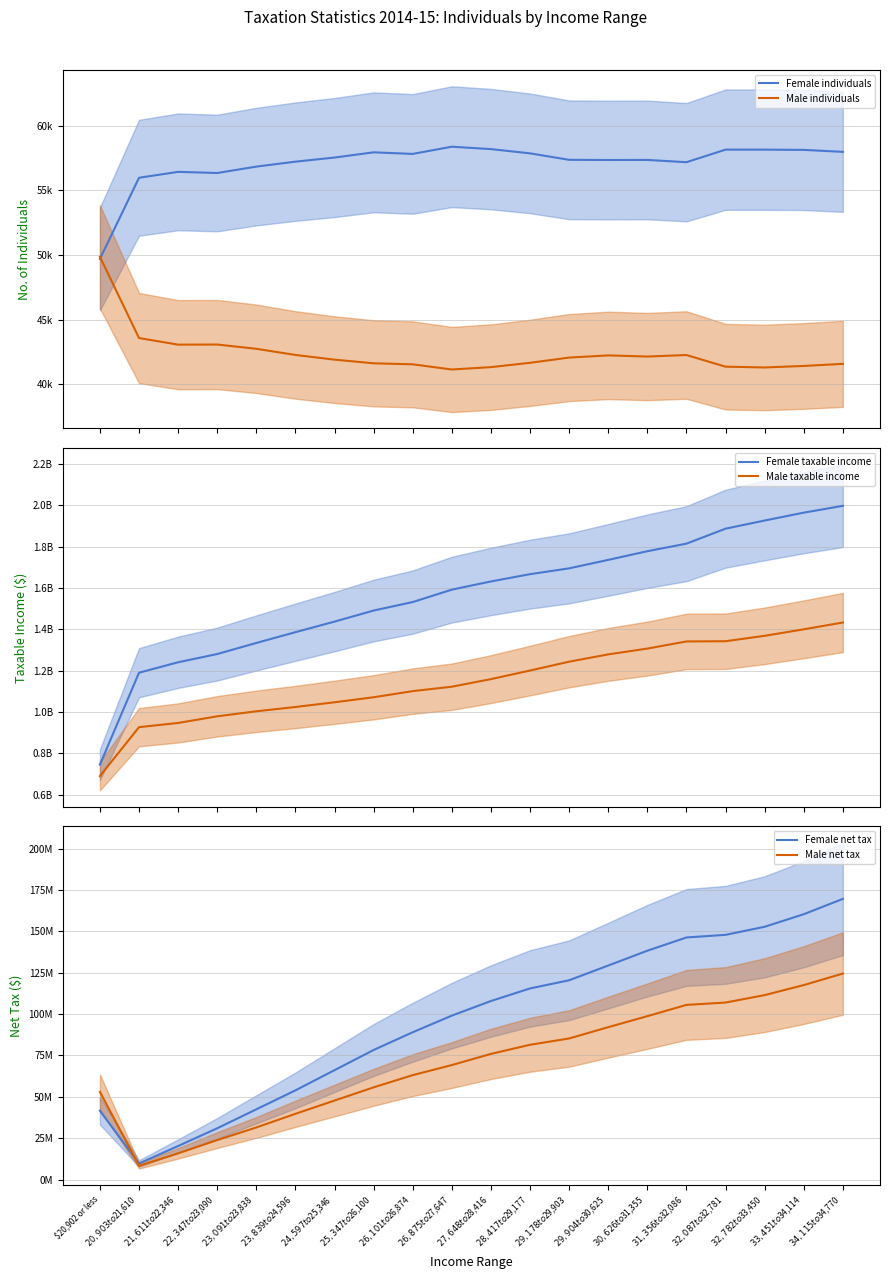

What is the difference between the second highest and minimum values in the Male taxable income series?

709850498